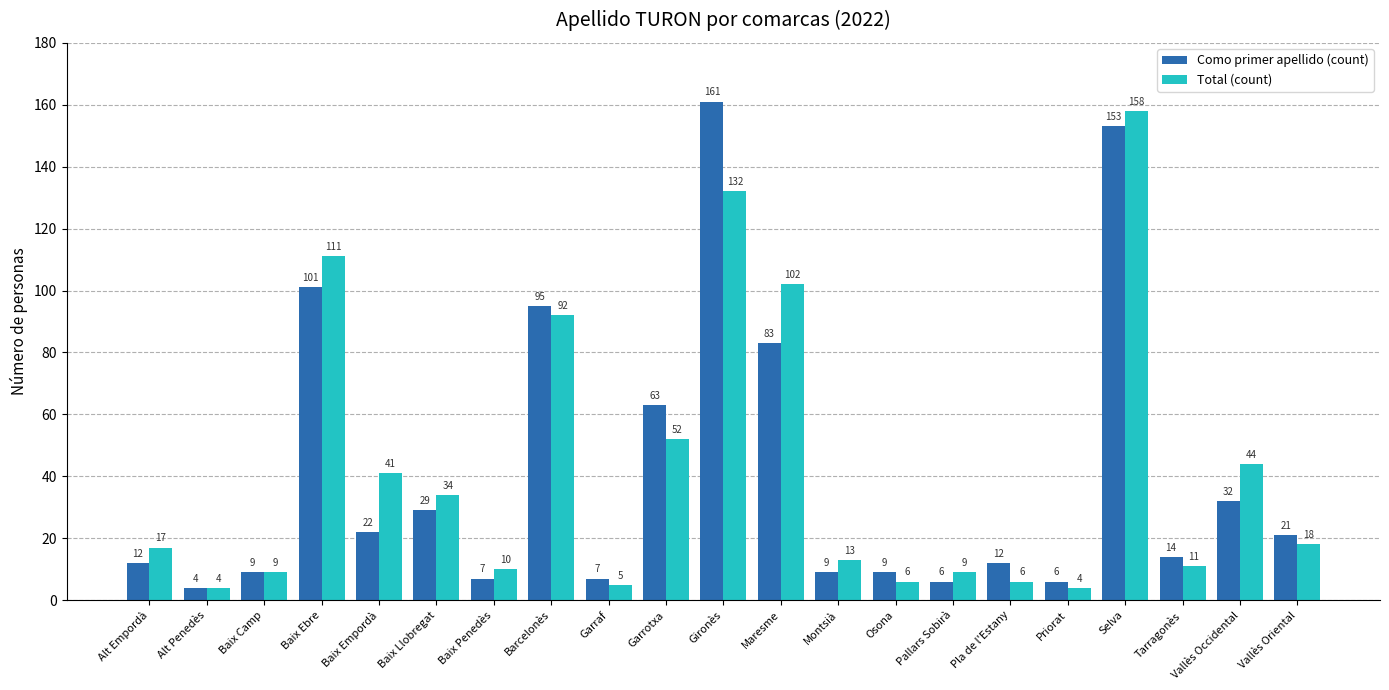

What is the label of the 1st bar from the right?

Vallès Oriental